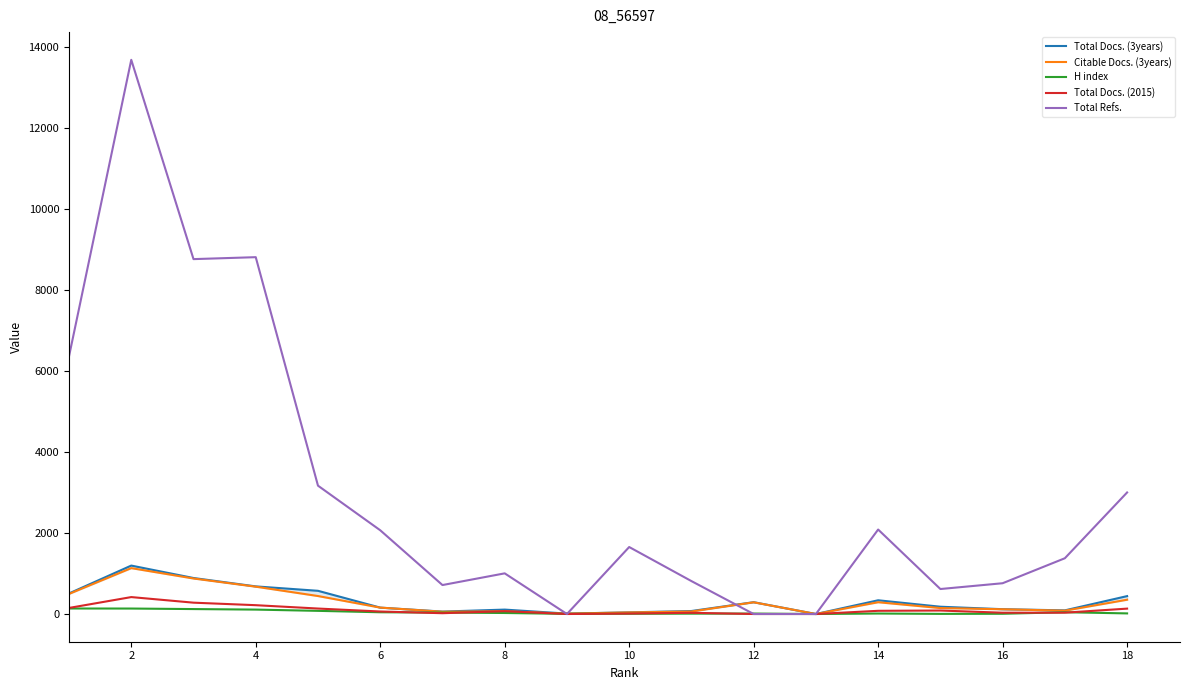

What is the spread (max minus min) of values at 14?

979